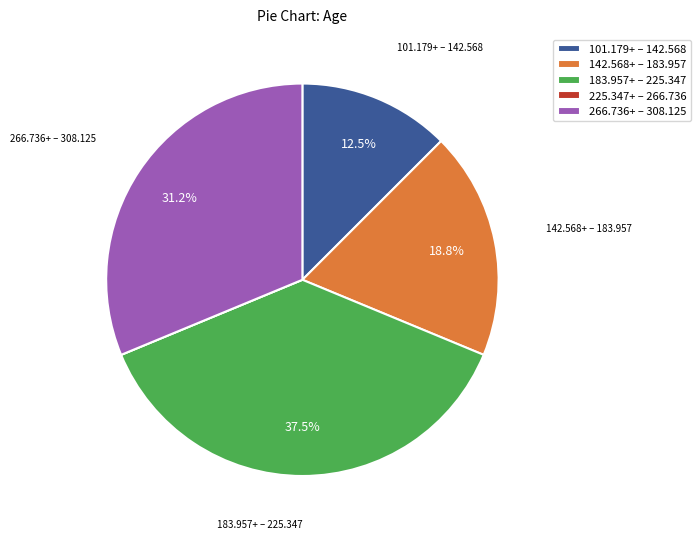

How much of the chart is everything except 183.957+ – 225.347?

62.5%